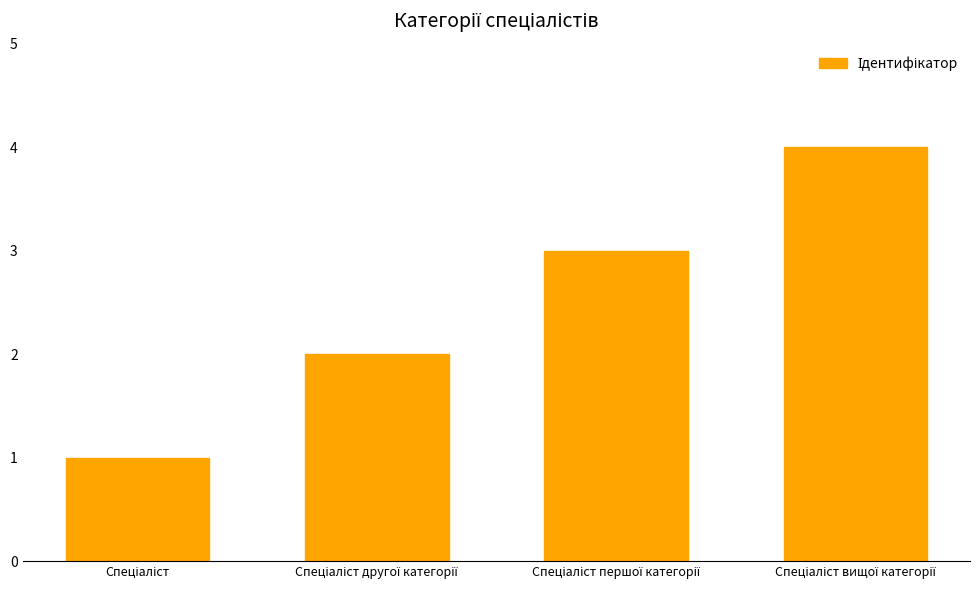

What is the sum of all values?

10